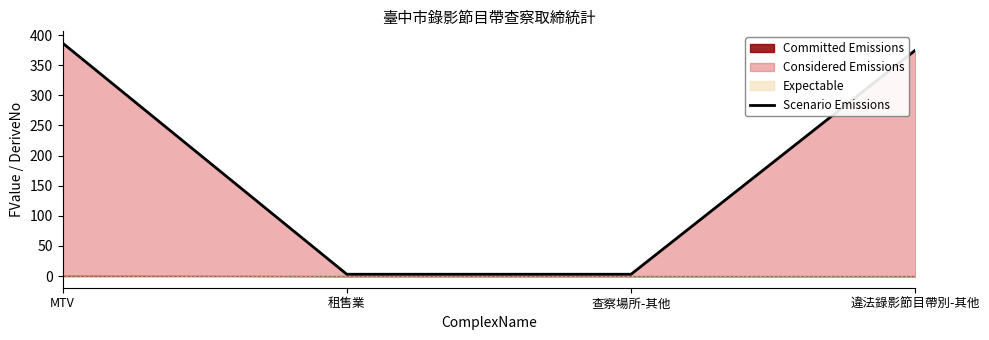

True or false: the data shows 160 at MTV.

False